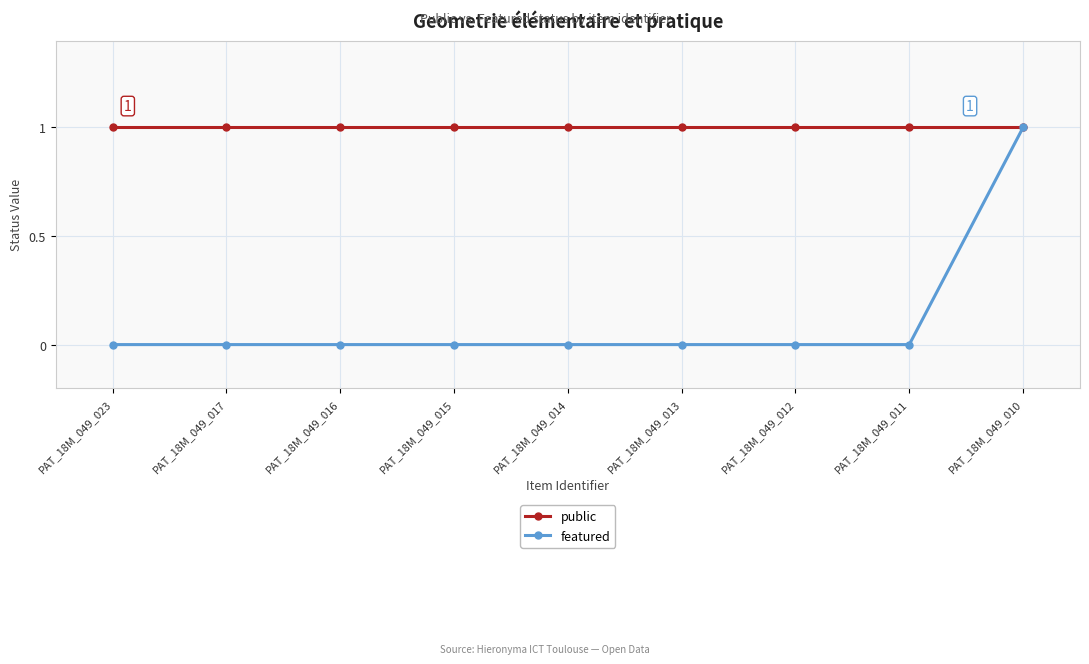

List the series in order of their overall mean, lowest first.

featured, public